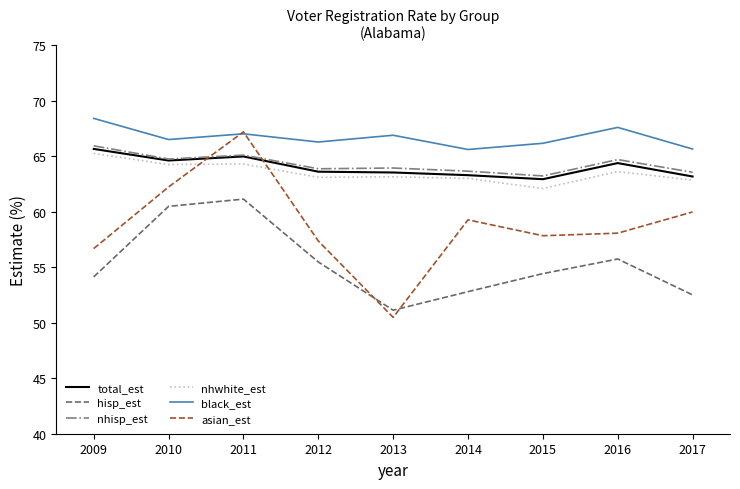

At which category does black_est reach its first local valley?

2010